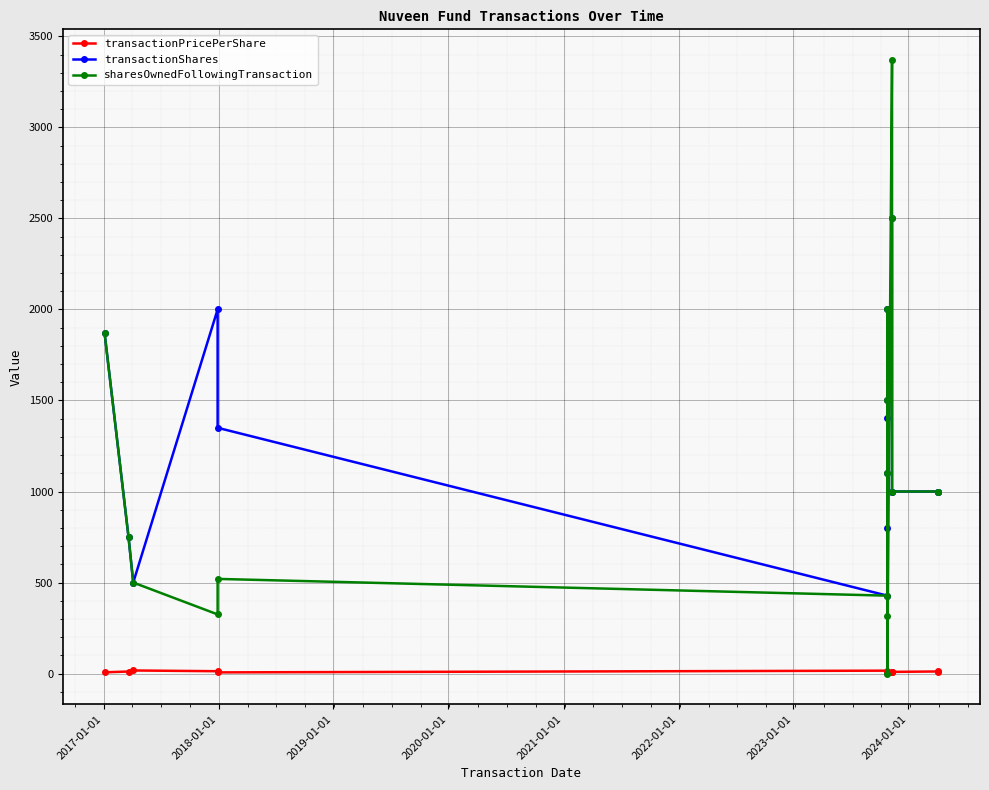

What are all the series names shown in the legend?

transactionPricePerShare, transactionShares, sharesOwnedFollowingTransaction